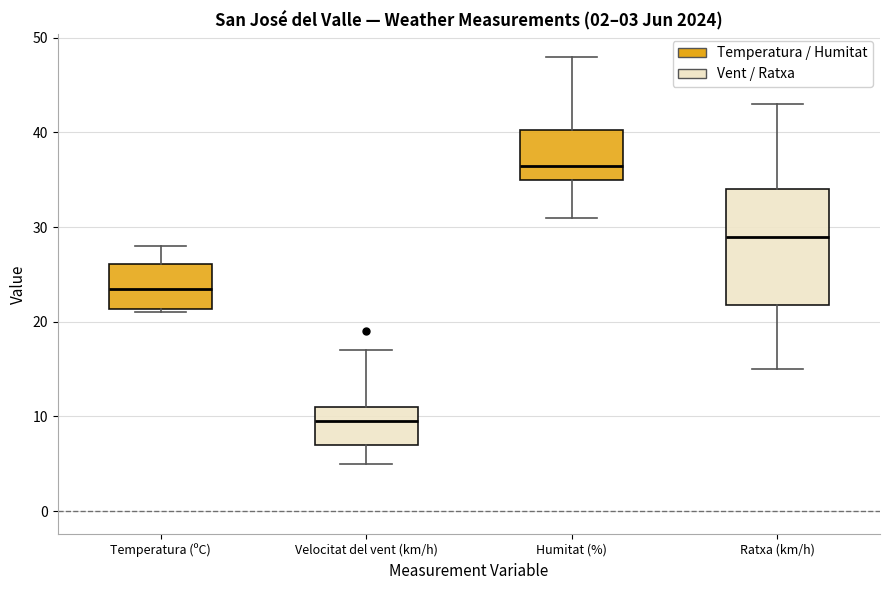

Comparing the boxes themselves (not the whiskers), which one is the tallest?

Ratxa (km/h)